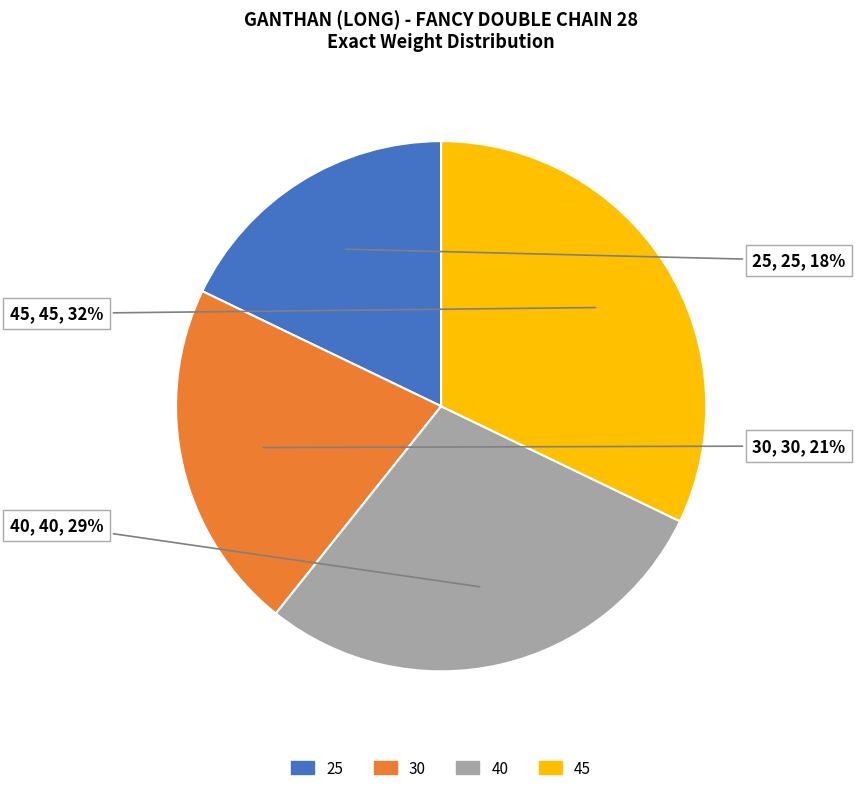

Do 25 and 40 together represent more than half of the pie?

No